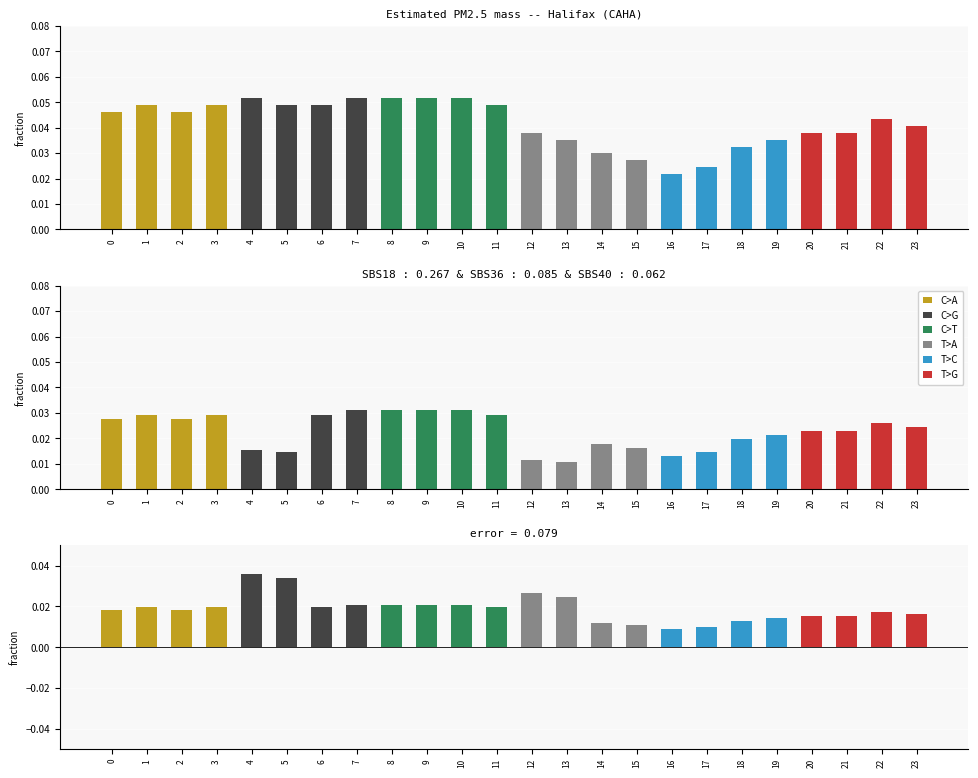

True or false: the data shows 0.0 at 10.

True